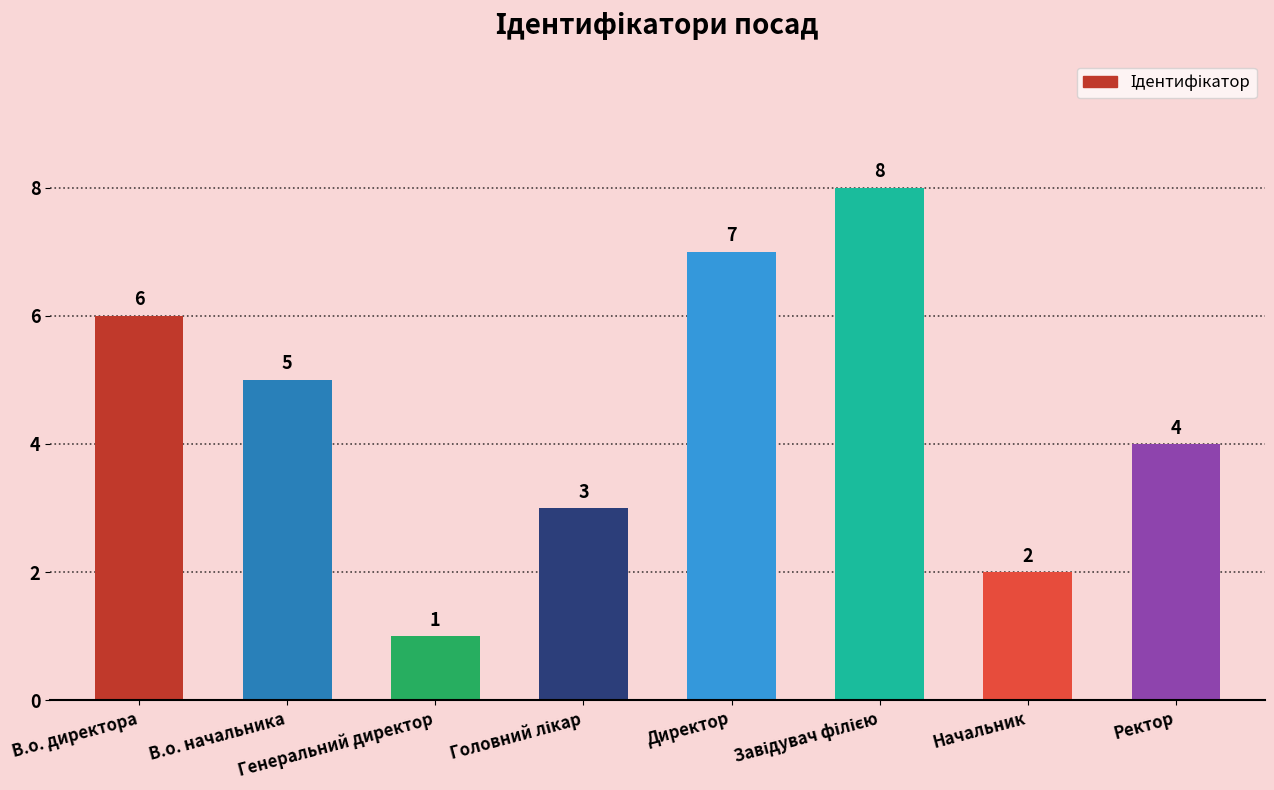

What is the minimum value shown in the chart?

1